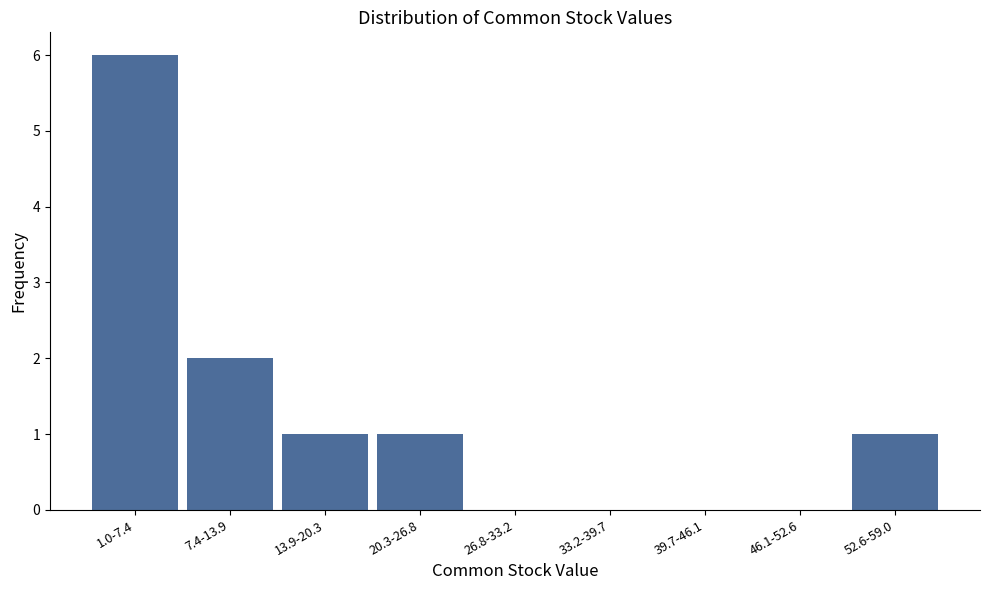

True or false: the data shows 4 at 46.1-52.6.

False